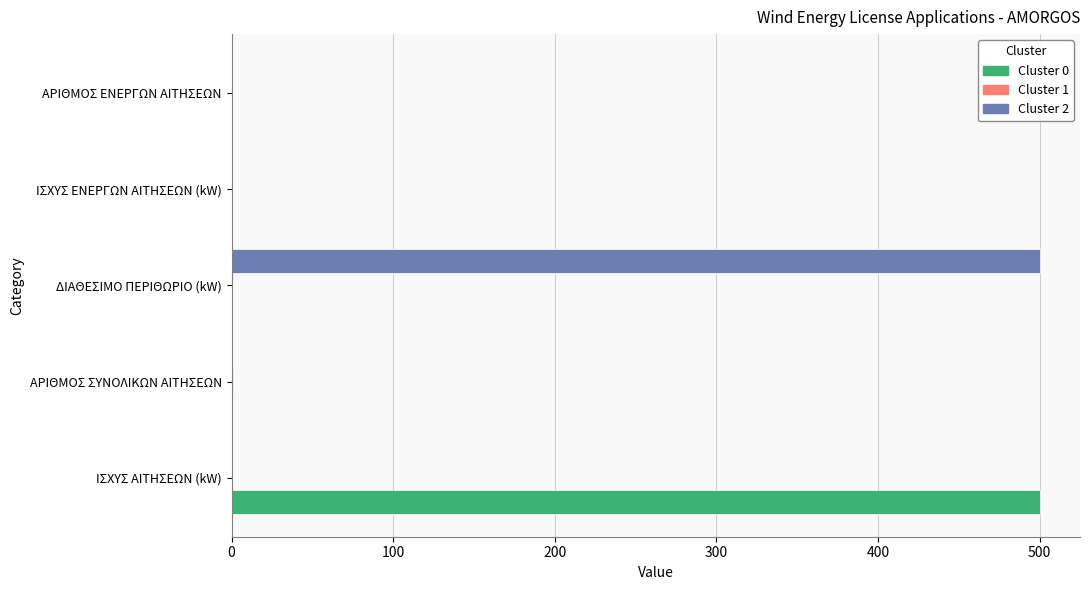

What is the total value across all series at ΙΣΧΥΣ ΑΙΤΗΣΕΩΝ (kW)?

500